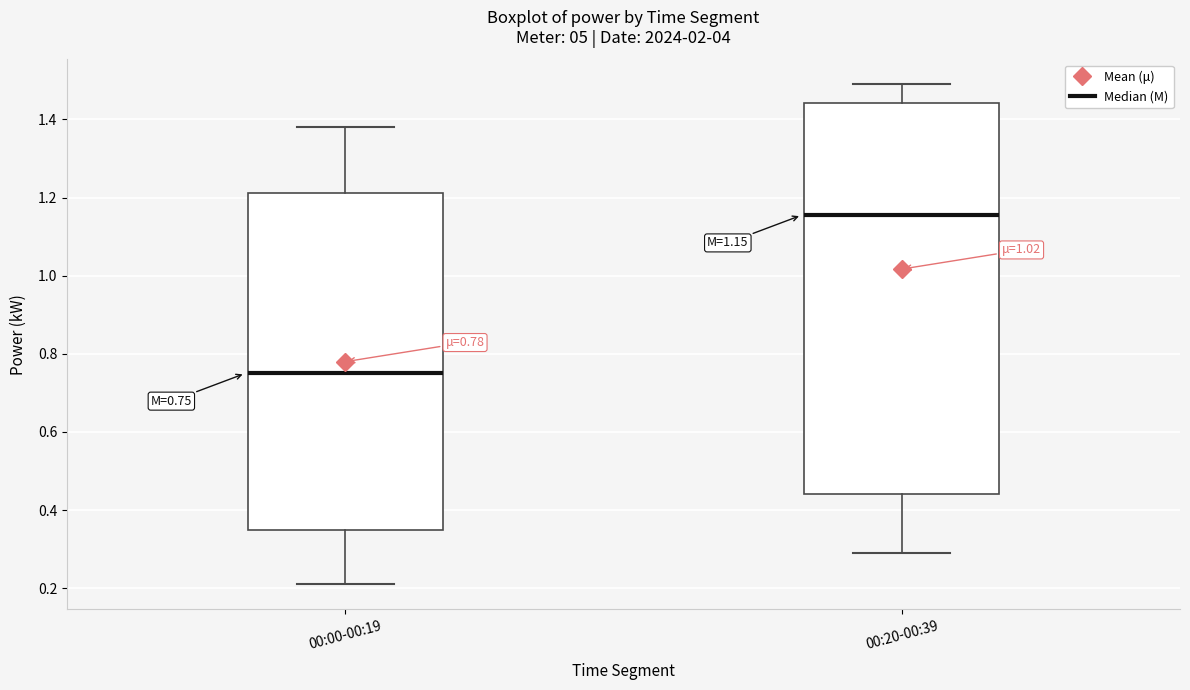

Comparing the boxes themselves (not the whiskers), which one is the tallest?

00:20-00:39